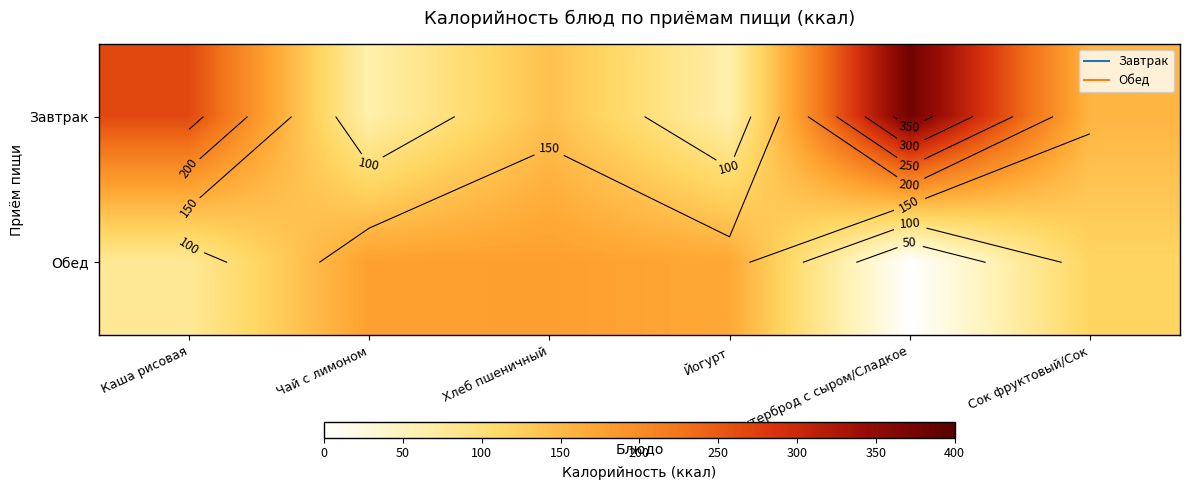

List the series in order of their peak value, highest first.

Завтрак, Обед